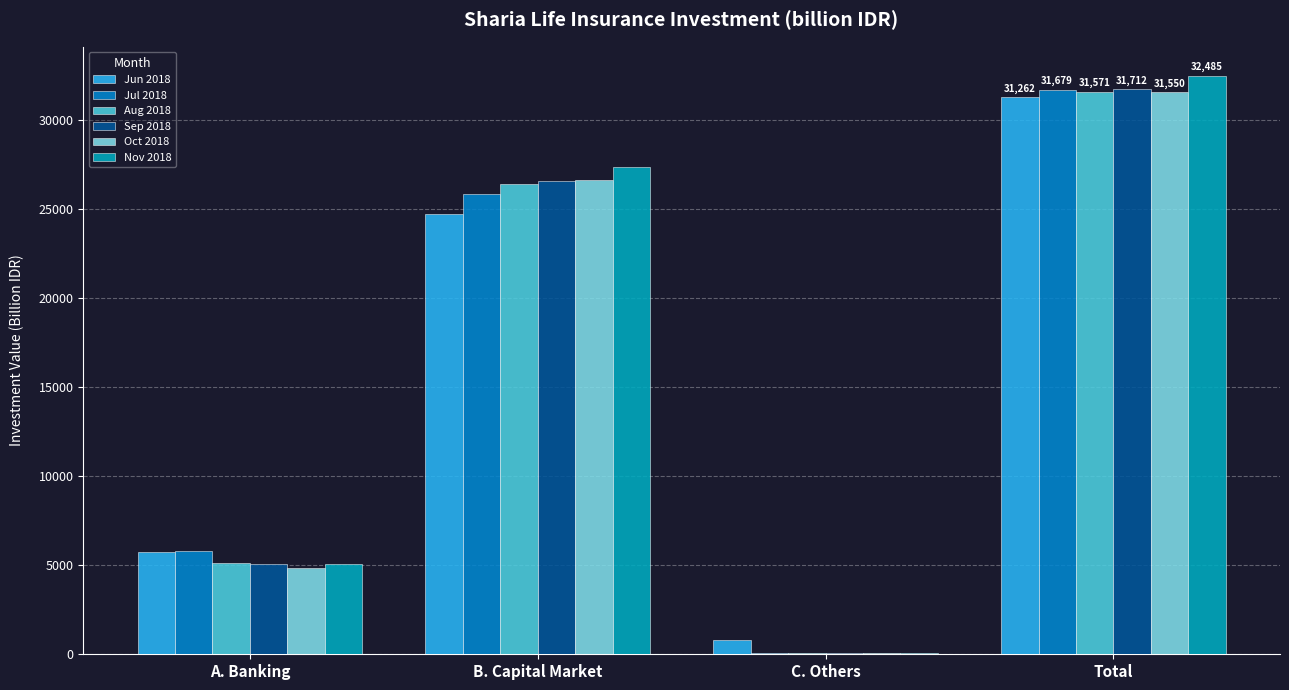

Which category has the highest value in the Nov 2018 series?

Total